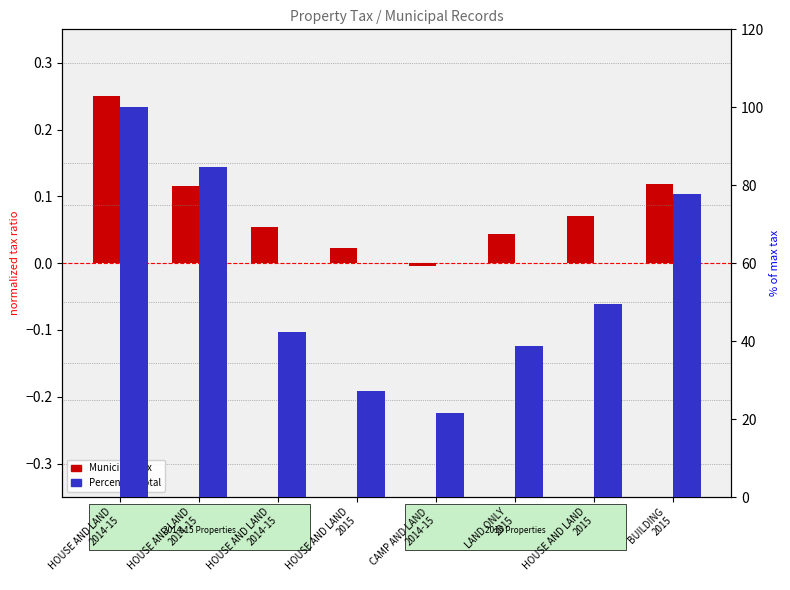

Which series changed the most between HOUSE AND LAND
2014-15 and HOUSE AND LAND
2015?

Percent of Total